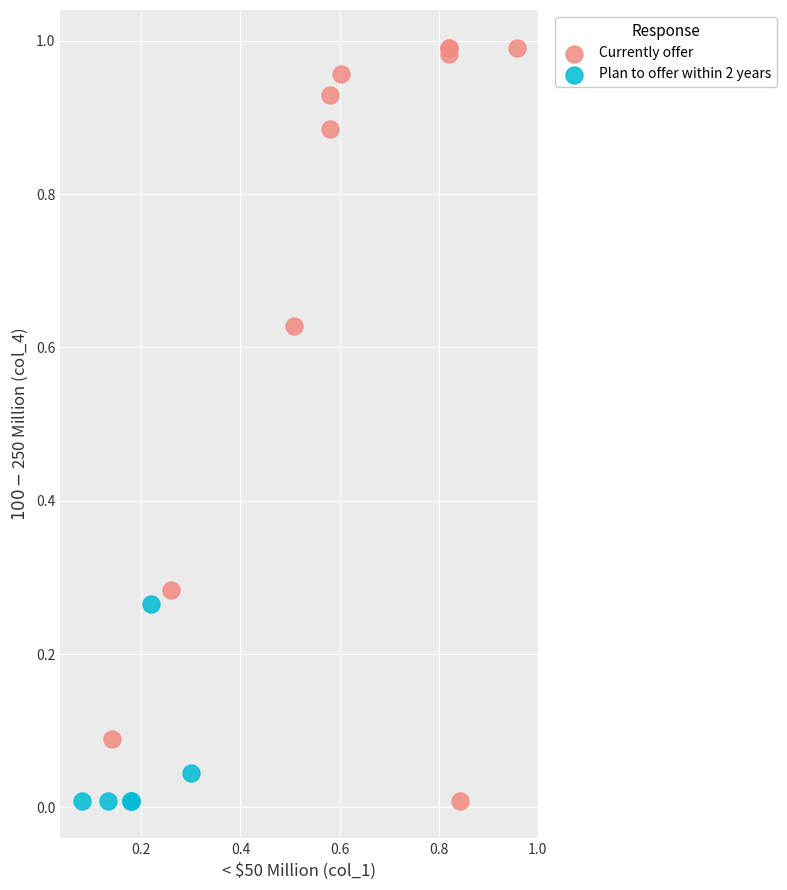

Which series has the widest spread of Y values?

Currently offer